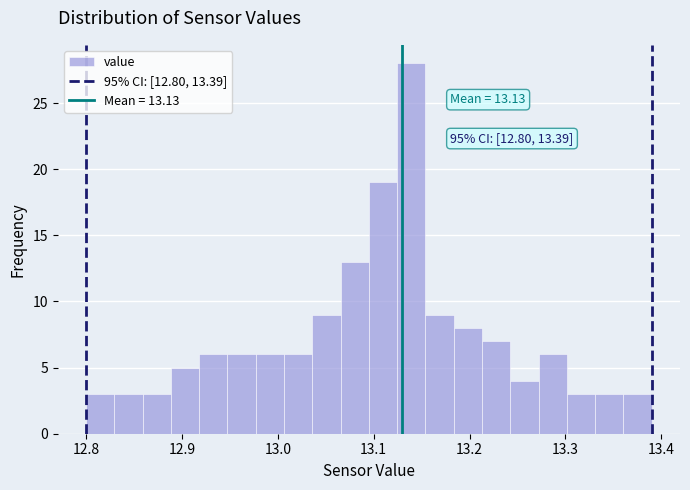

Read against the x-axis, roughly where is the centre of the tallest bar?

13.14